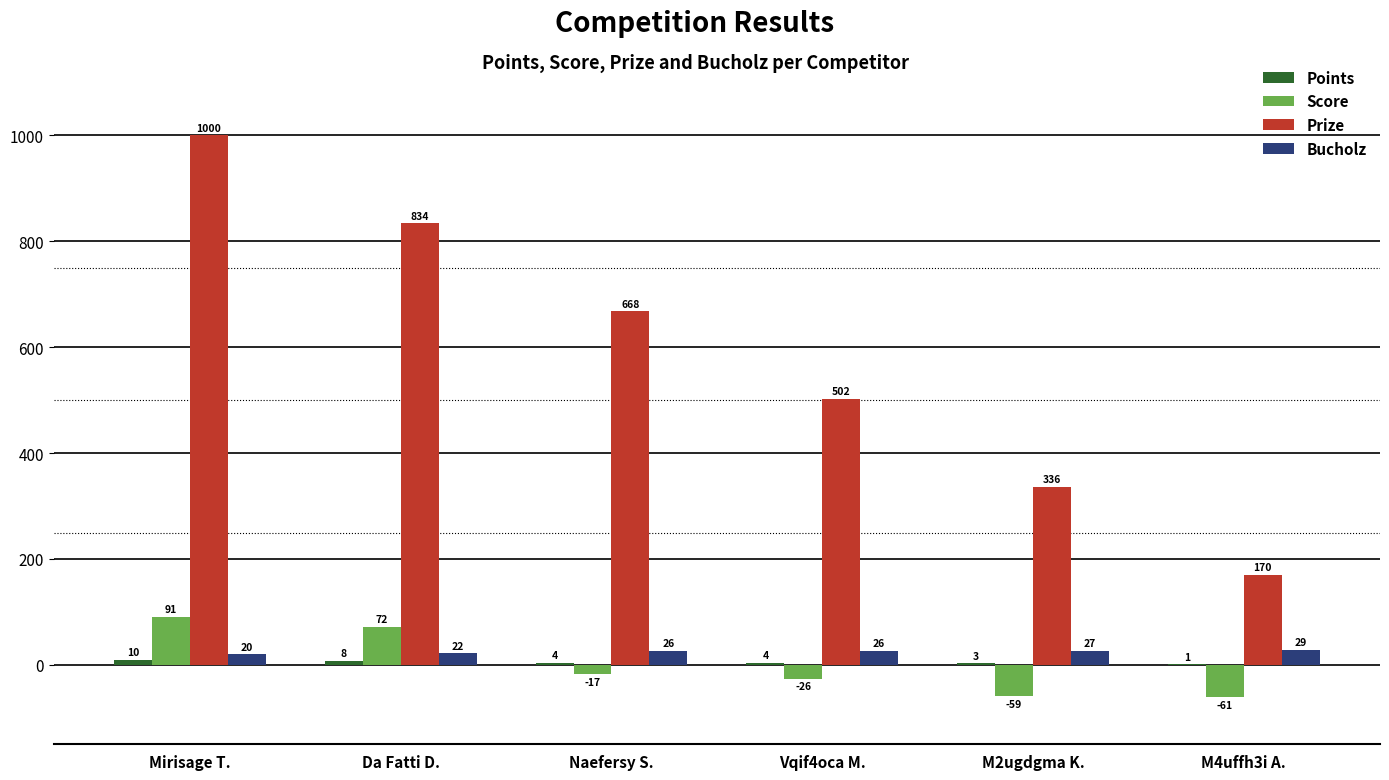

Where does the Prize series first go above 668?

Mirisage T.